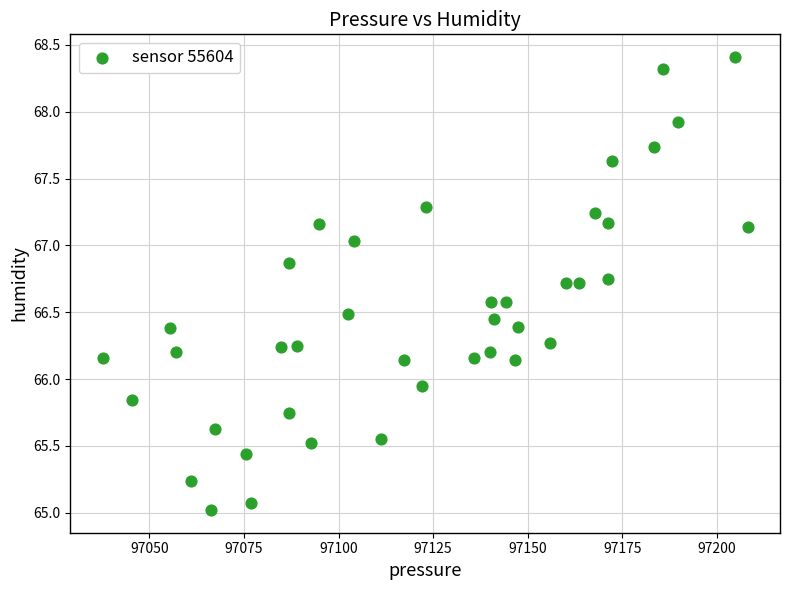

What is the range of X values (max minus min)?

170.5